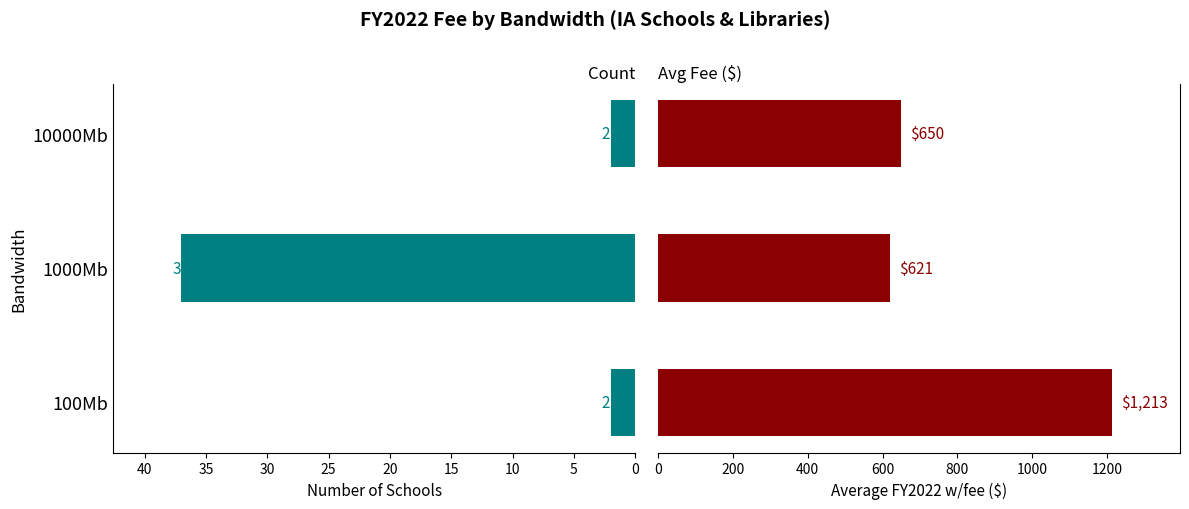

Reading left to right, what are all the values shown in this chart?

Count: 2.0	37.0	2.0
Avg FY2022 w/fee: 1213.0	620.9	650.0